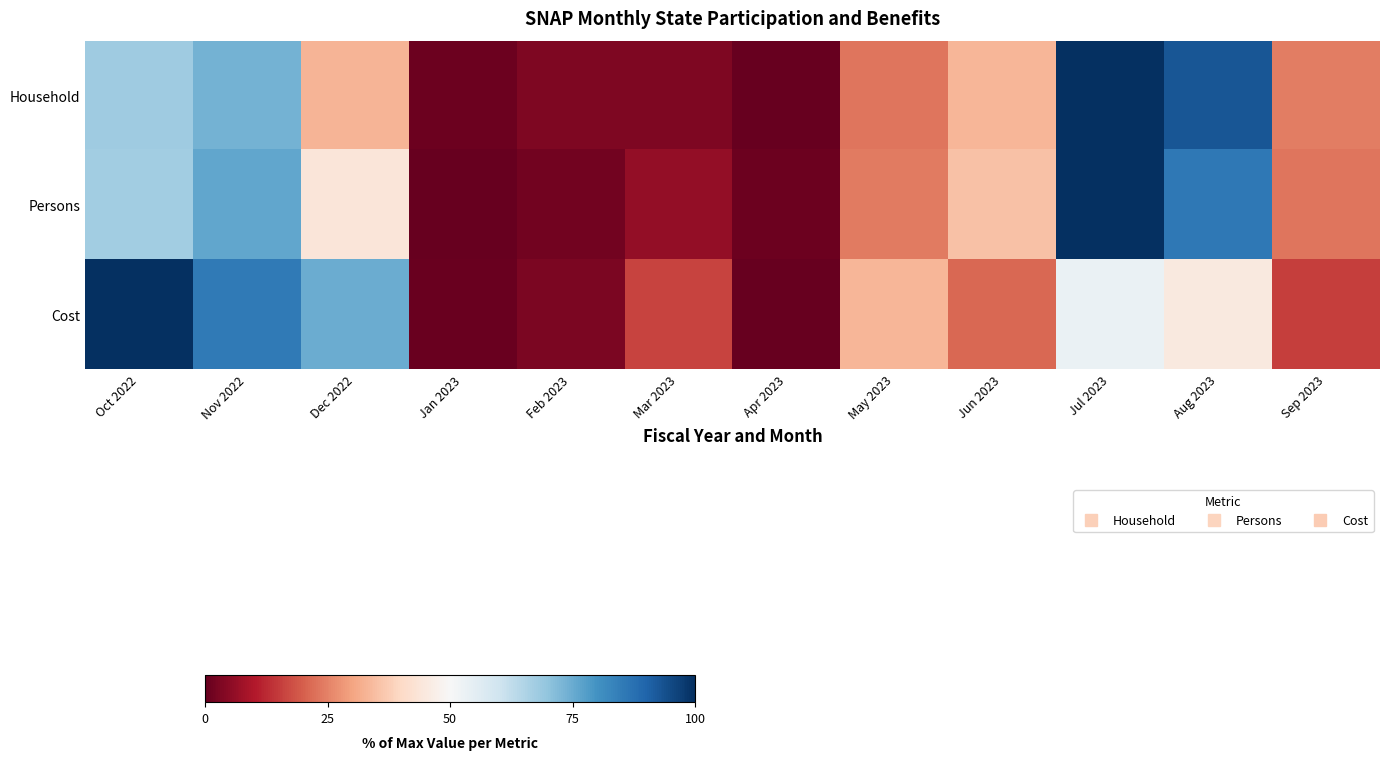

At Mar 2023, list the series in order from smallest to largest.

Household, Persons, Cost